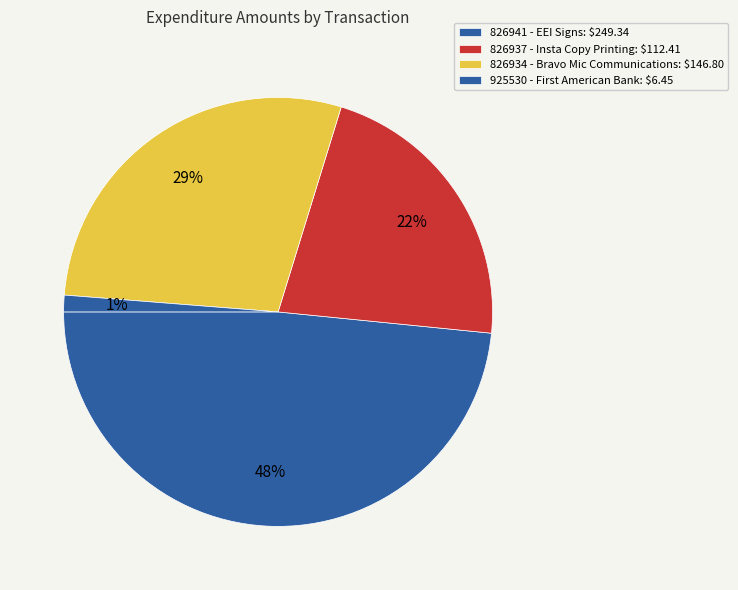

Count the number of slices in the pie.

4